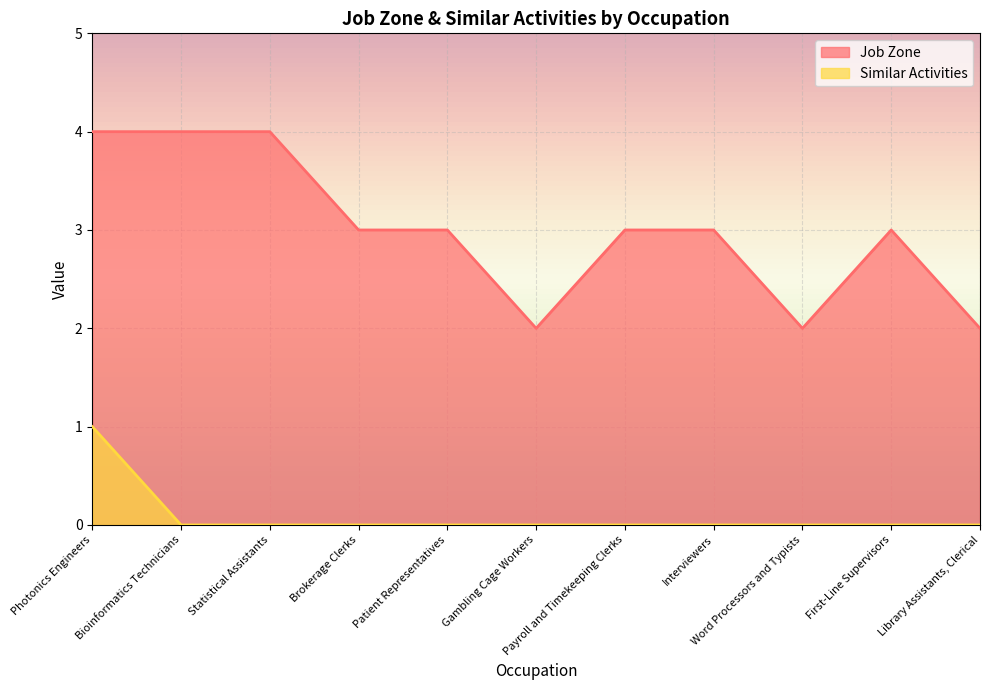

The value of Similar Activities at Word Processors and Typists is 0. True or false?

True